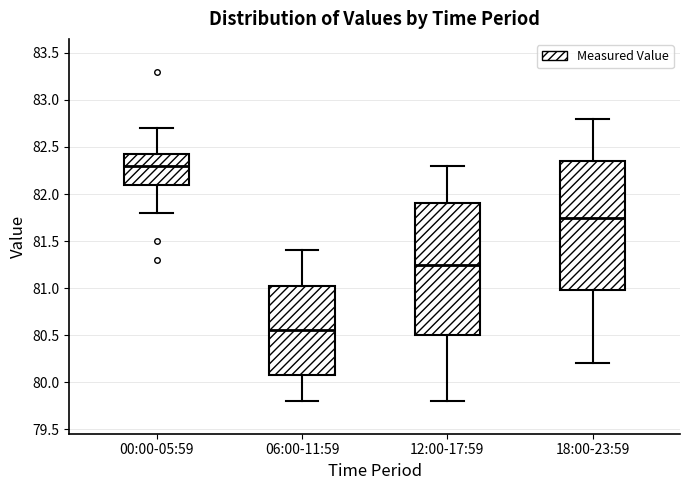

Reading left to right, transcribe this box plot: for each box, give where its median line is, the range the box spans, and where its two whiskers end, as read against the y-axis. The values are not printed on the chart, so give them approximately, as read against the axis.

00:00-05:59: median 82.30, box 82.10 to 82.45, whiskers 81.80 to 82.70
06:00-11:59: median 80.55, box 80.10 to 81.05, whiskers 79.80 to 81.40
12:00-17:59: median 81.25, box 80.50 to 81.90, whiskers 79.80 to 82.30
18:00-23:59: median 81.75, box 81.00 to 82.35, whiskers 80.20 to 82.80